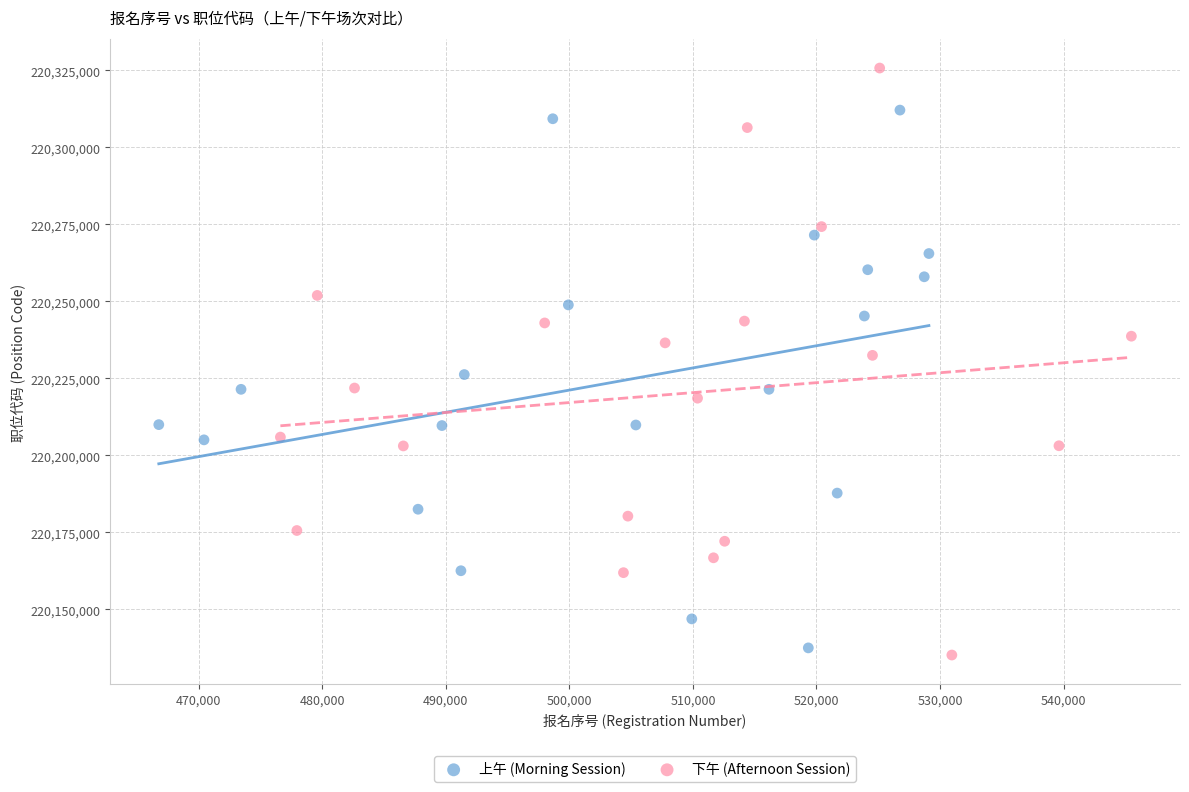

What are all the series names shown in the legend?

上午 (Morning Session), 下午 (Afternoon Session)